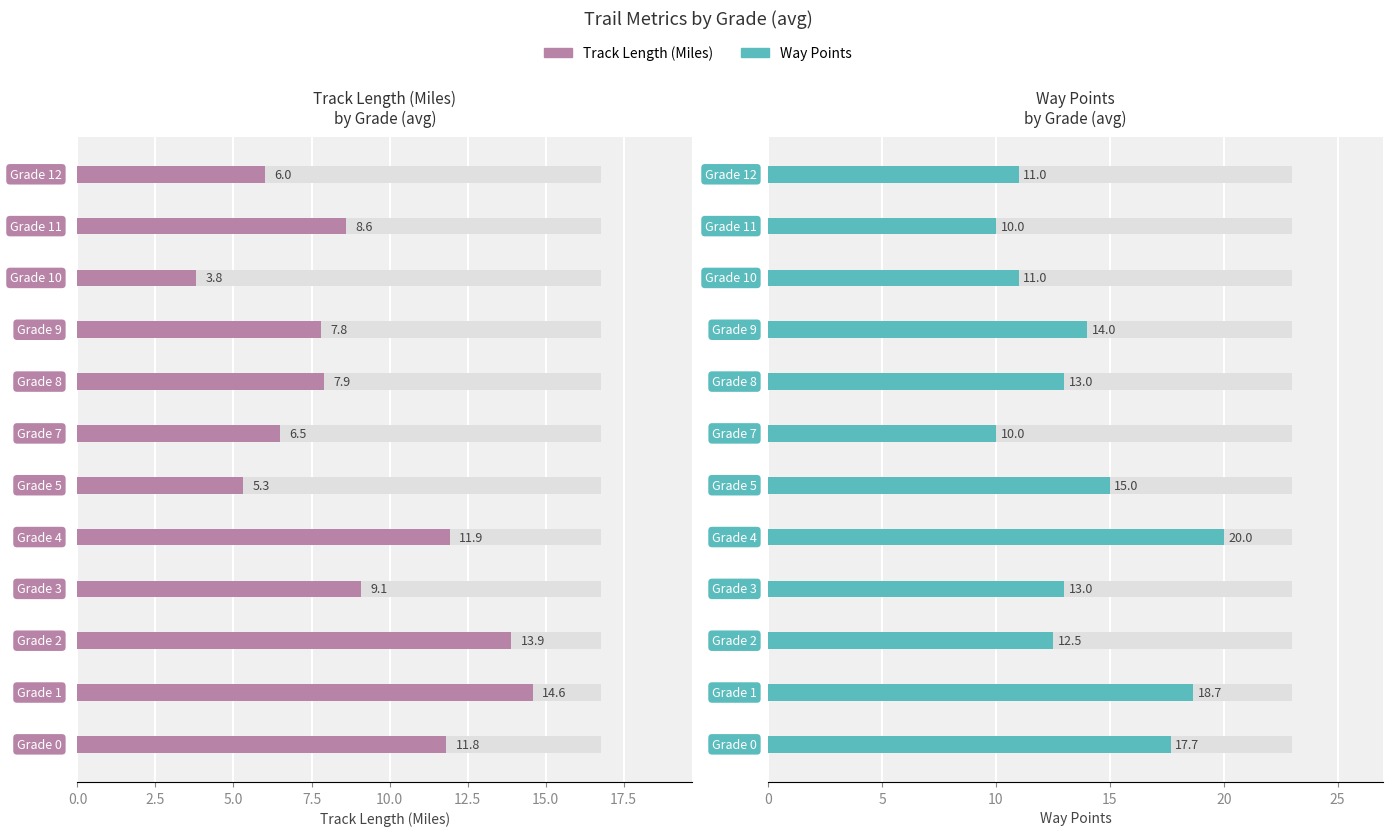

What position from the left is 10.0?

5